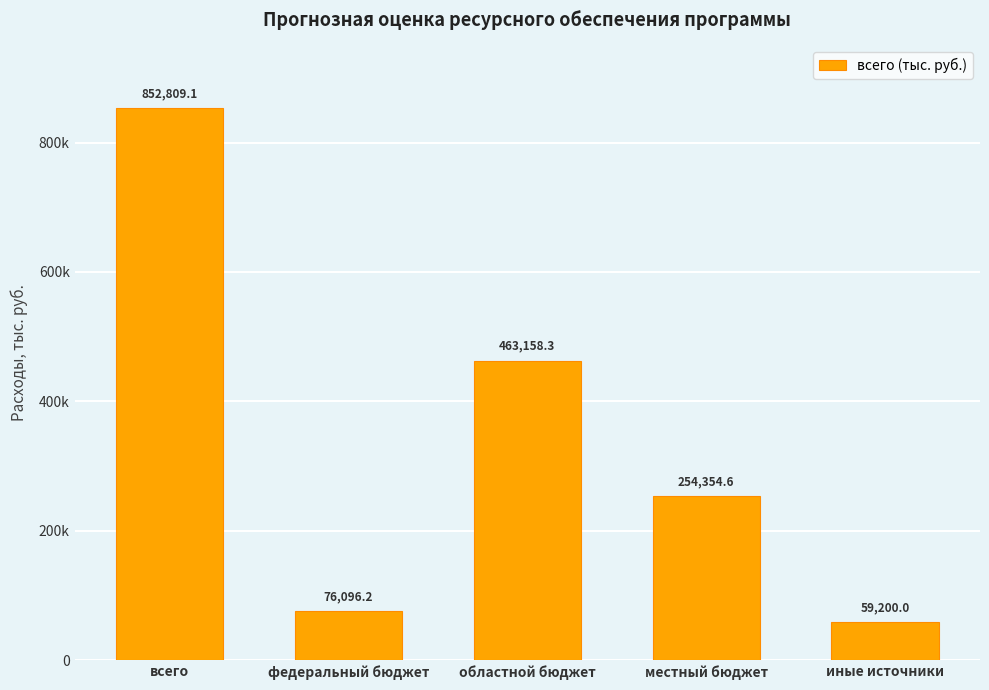

Rank the categories by value from lowest to highest.

иные источники, федеральный бюджет, местный бюджет, областной бюджет, всего